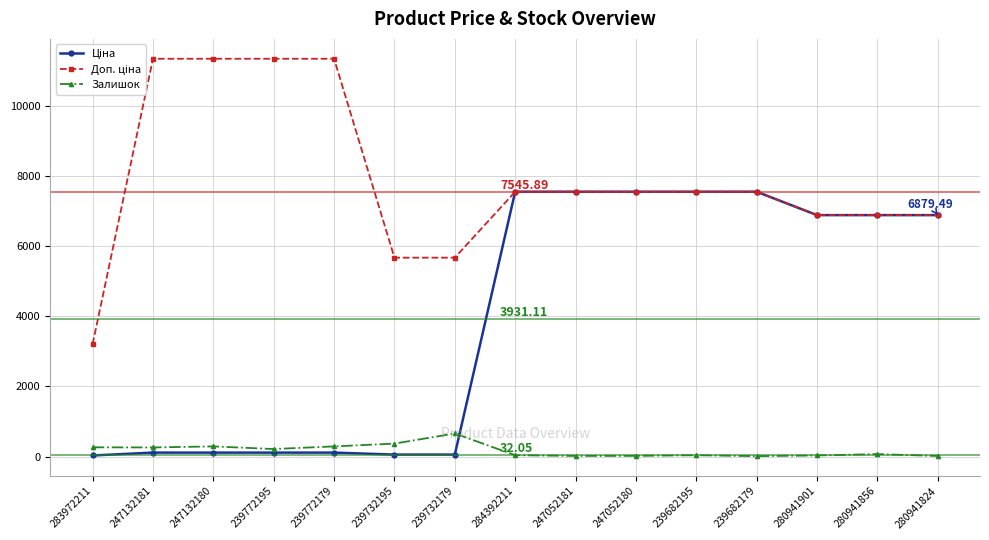

At how many categories does at least one series exceed 3040?

15